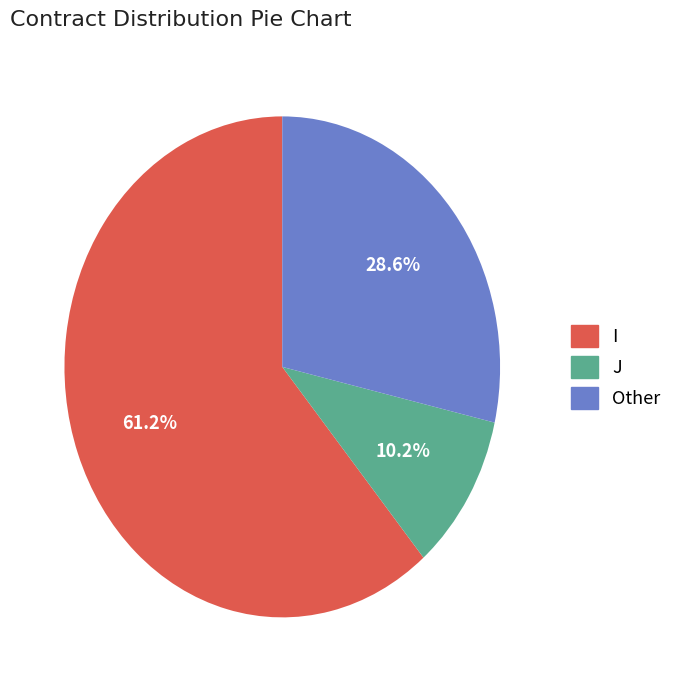

What is the largest slice in the pie chart?

I